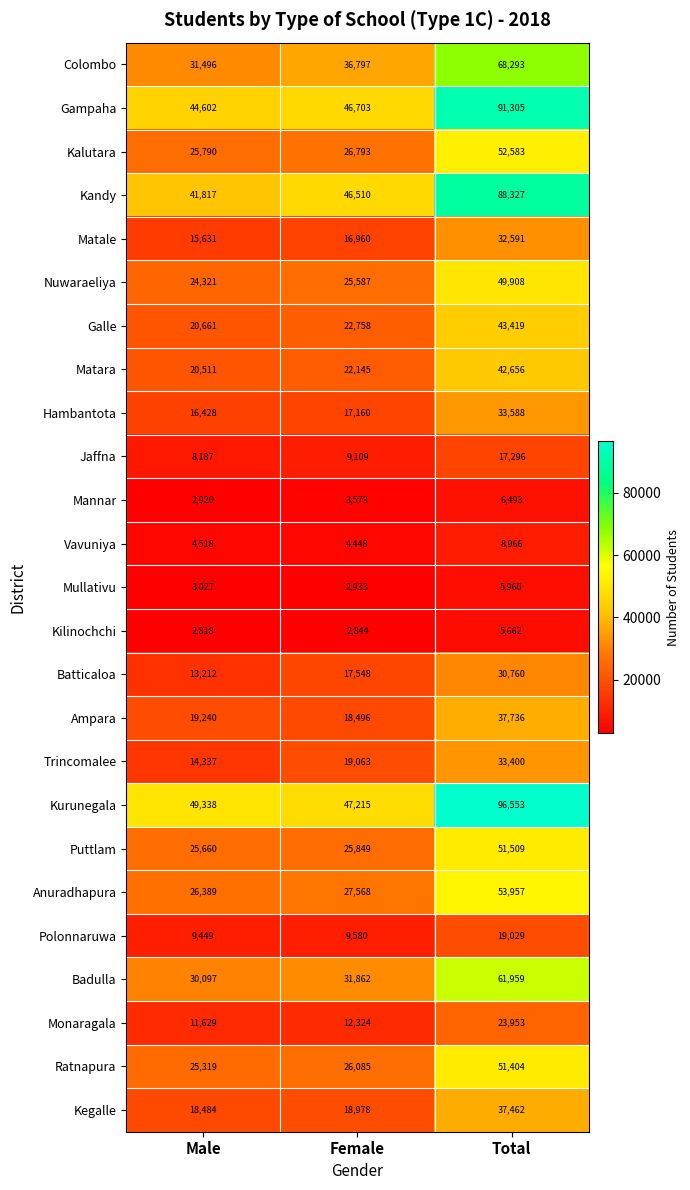

What is the difference between the highest and lowest values at Female?

44371